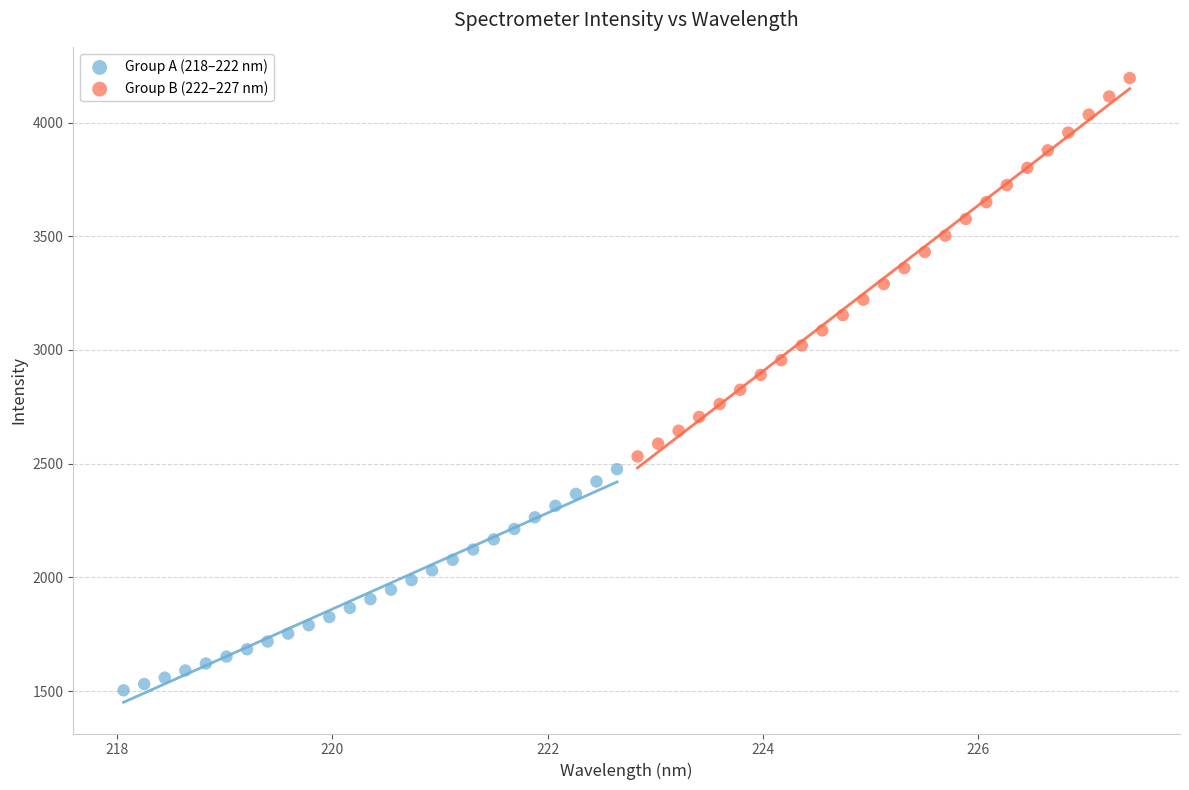

Which series contains the lowest Y value?

Group A (218–222 nm)